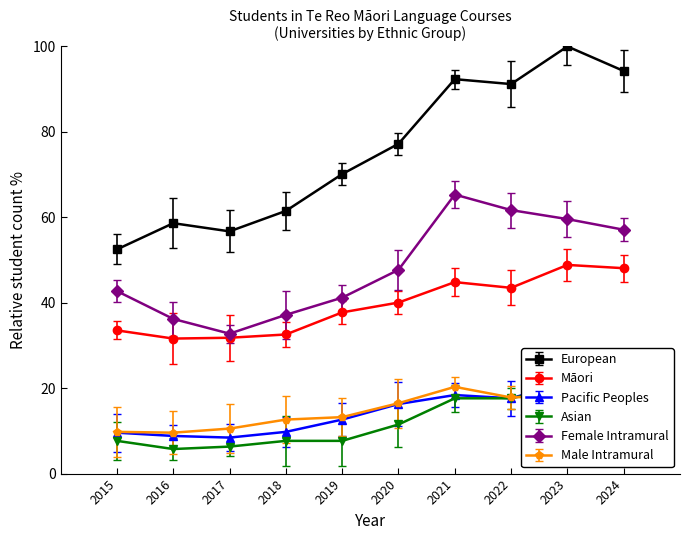

Where is the first local minimum for Female Intramural?

2017